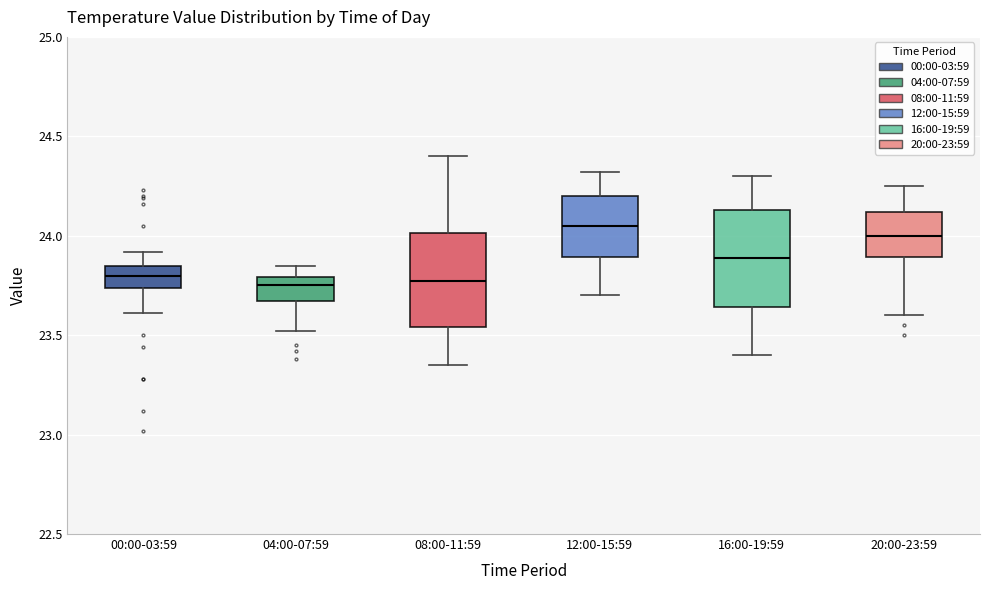

Reading left to right, read every box against the y-axis: the position of its median line, the range the box covers, and the ends of its whiskers. The values are not printed on the chart, so give them approximately, as read against the axis.

00:00-03:59: median 23.80, box 23.75 to 23.85, whiskers 23.60 to 23.90
04:00-07:59: median 23.75, box 23.65 to 23.80, whiskers 23.50 to 23.85
08:00-11:59: median 23.75, box 23.55 to 24.00, whiskers 23.35 to 24.40
12:00-15:59: median 24.05, box 23.90 to 24.20, whiskers 23.70 to 24.30
16:00-19:59: median 23.90, box 23.65 to 24.15, whiskers 23.40 to 24.30
20:00-23:59: median 24.00, box 23.90 to 24.10, whiskers 23.60 to 24.25